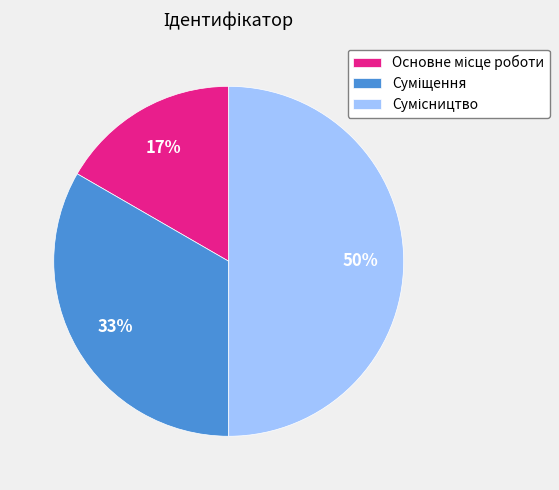

To the nearest percent, what is the average slice percentage?

33%